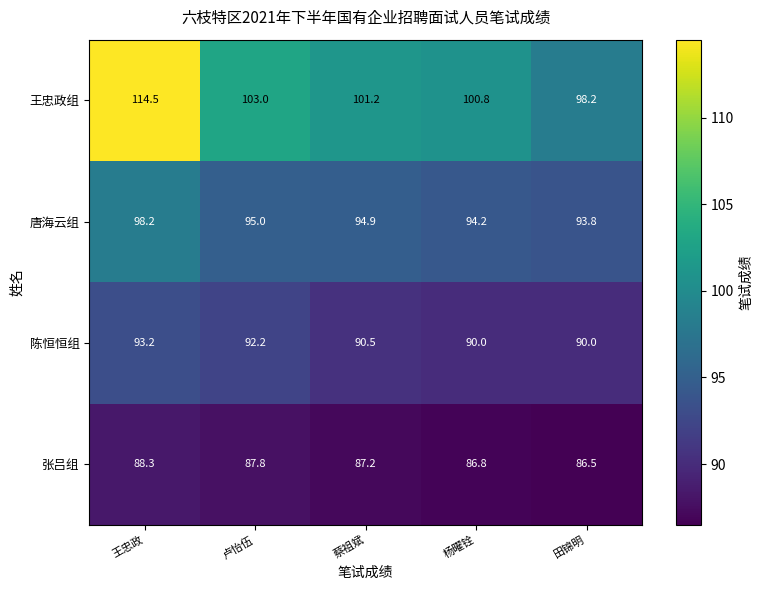

What is the sum of all 唐海云组 values?

476.1